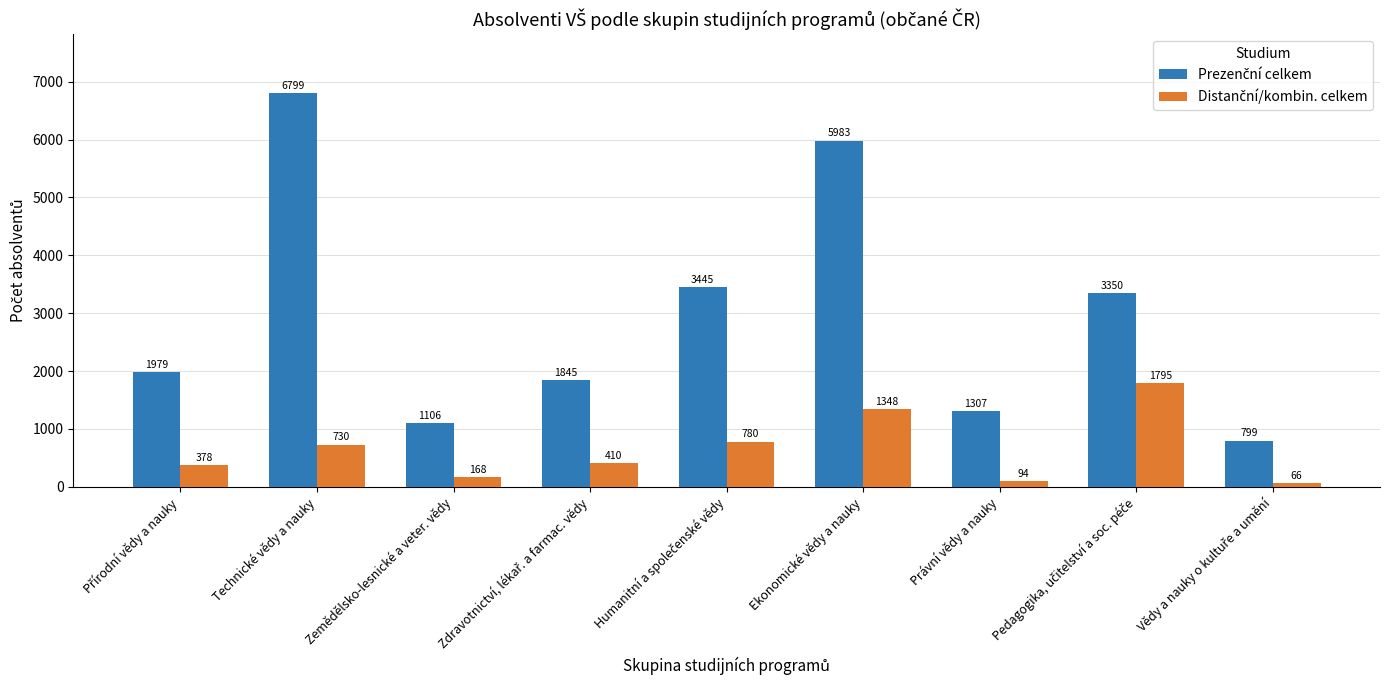

What is the greatest value displayed?

6799